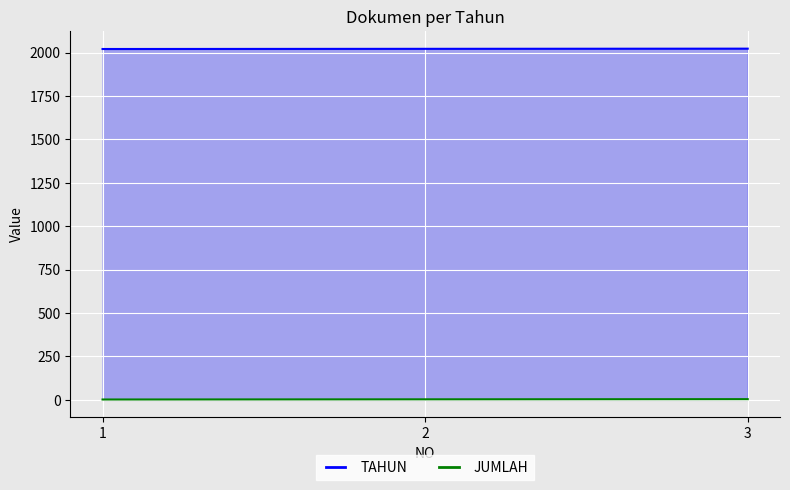

Which series has the widest spread of values?

TAHUN